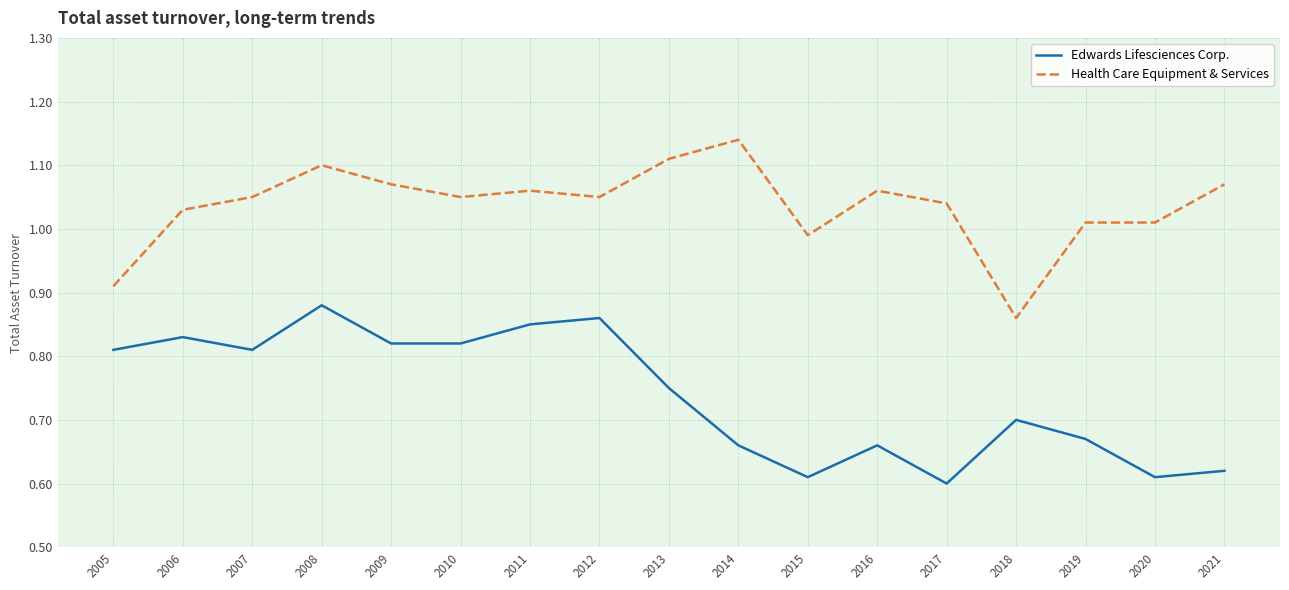

What are all the series names shown in the legend?

Edwards Lifesciences Corp., Health Care Equipment & Services